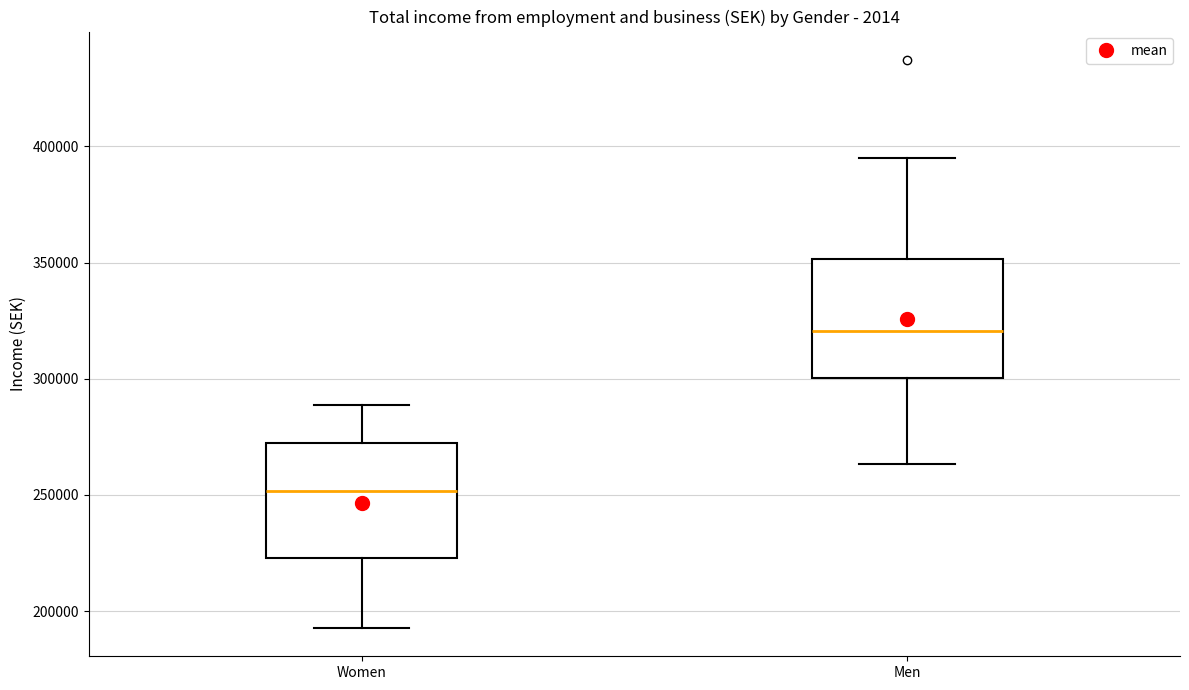

Which box has the lowest median line?

Women